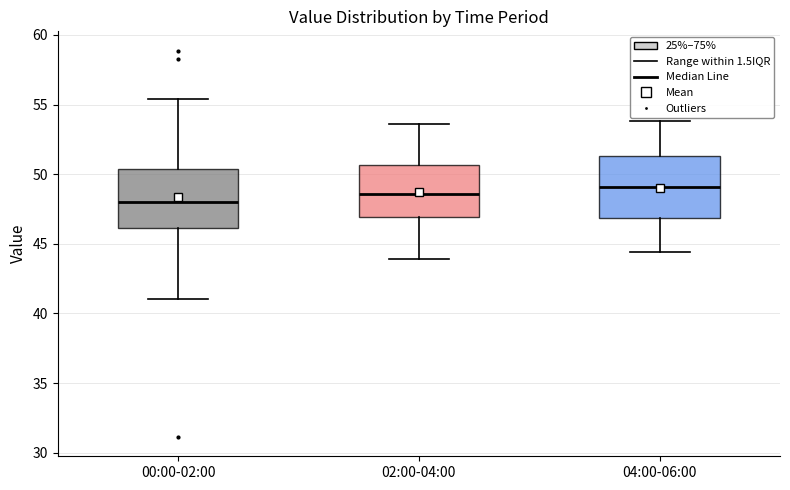

Where does the lower whisker of the box for 00:00-02:00 end on the y-axis? The values are not printed on the chart, so give them approximately, as read against the axis.

41.0